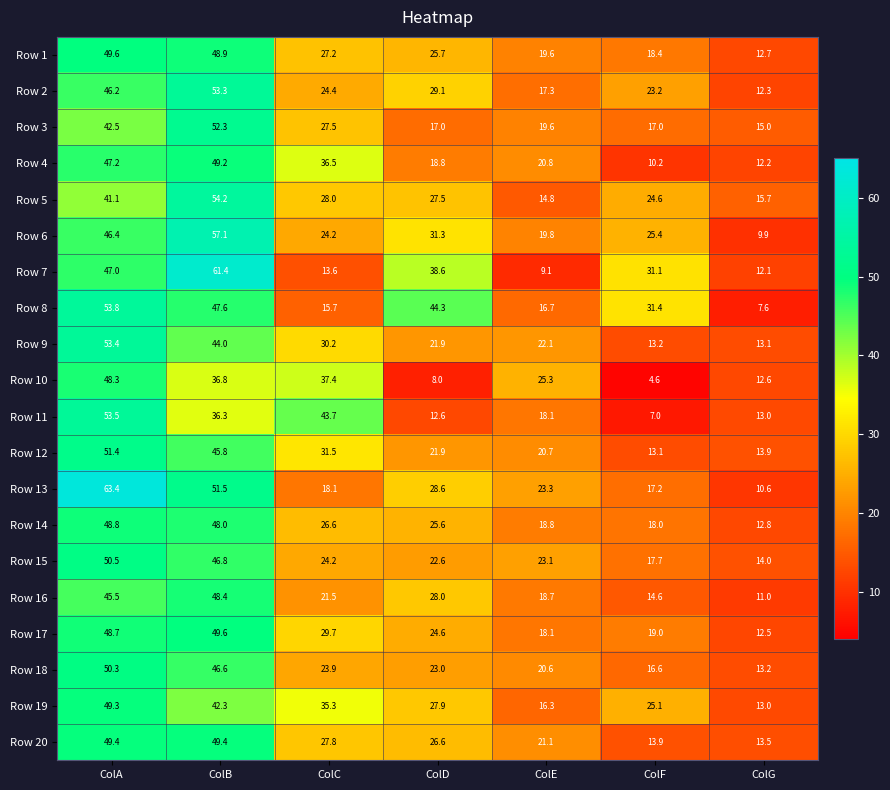

How many data points in Row 6 are less than 25?

3